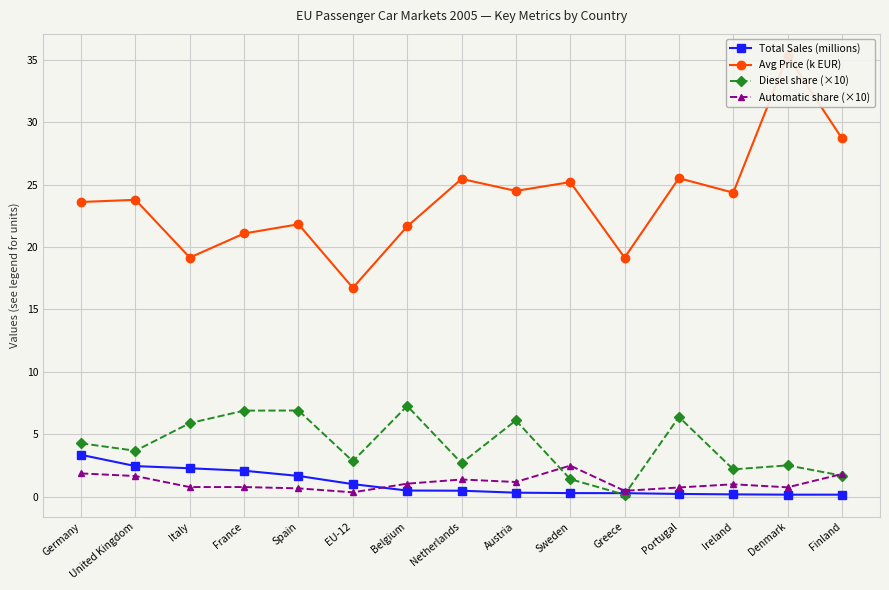

True or false: Avg Price (k EUR) and Total Sales (millions) intersect in this chart.

False